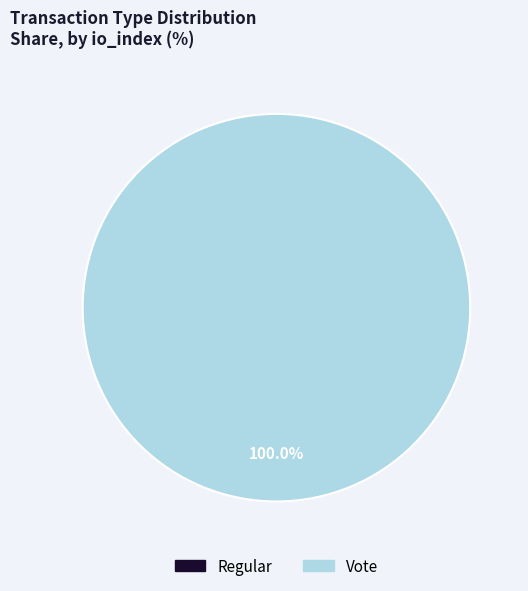

Which slice is the largest?

Vote